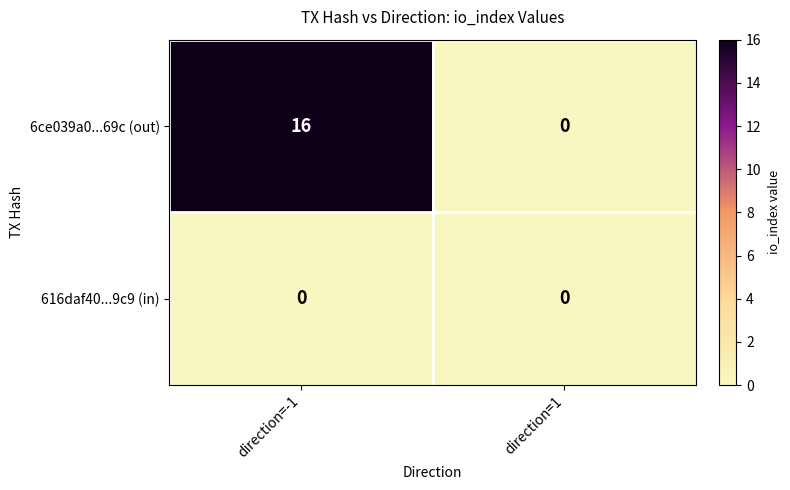

What is the spread (max minus min) of values at direction=-1?

16